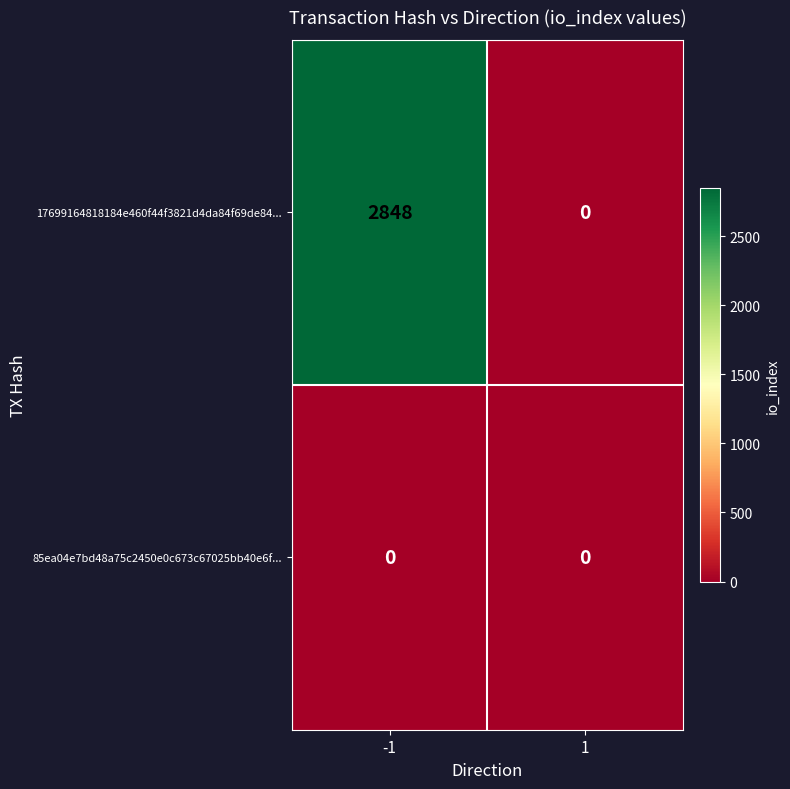

At -1, list the series in order from largest to smallest.

17699164818184e460f44f3821d4da84f69de84..., 85ea04e7bd48a75c2450e0c673c67025bb40e6f...